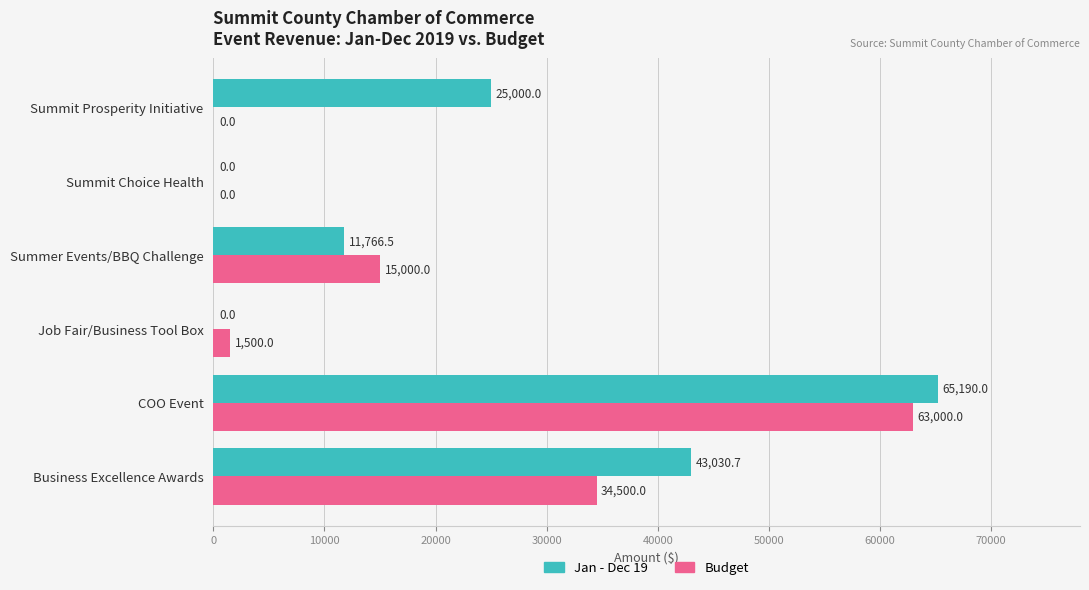

What is the sum of the Jan - Dec 19 values at Job Fair/Business Tool Box and Summit Prosperity Initiative?

25000.0